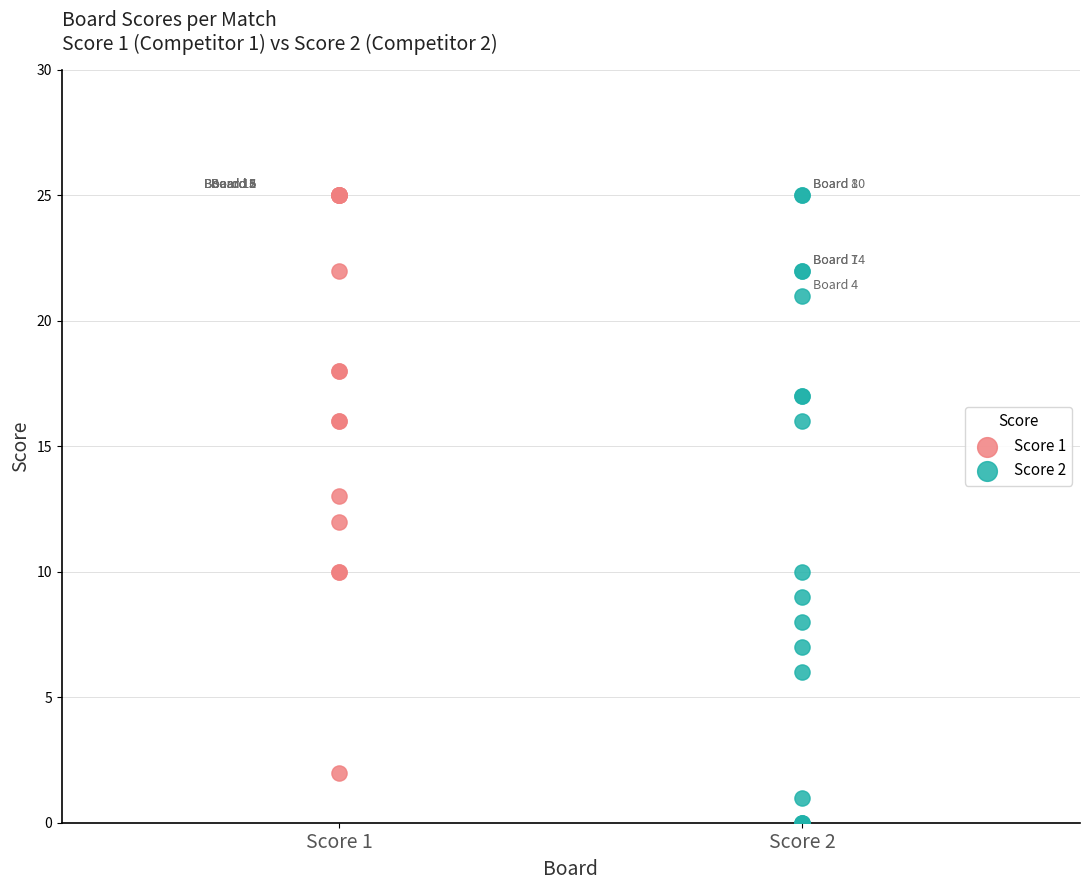

Which series has the largest Y range (max minus min)?

Score 2